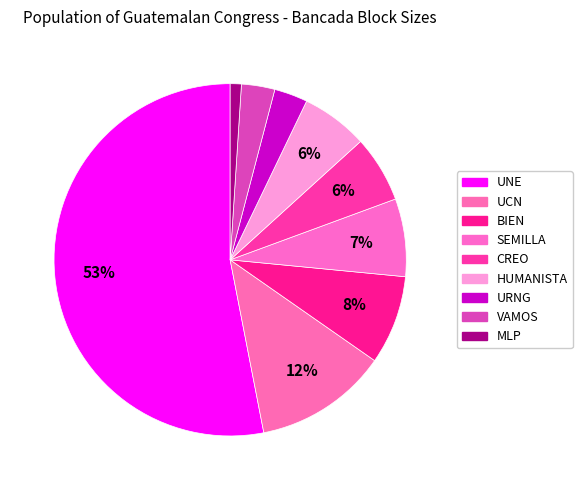

The UNE slice represents 43% of the pie. True or false?

False